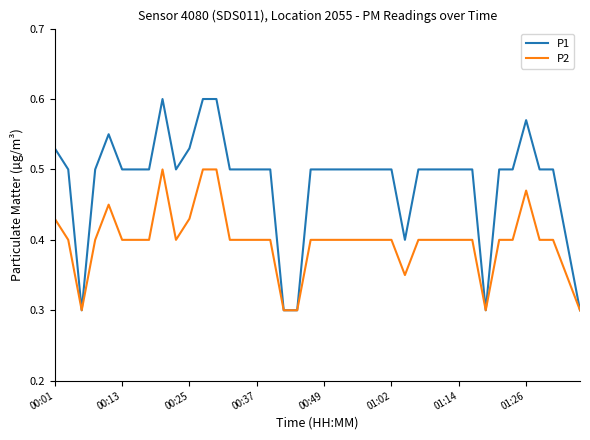

List the series in order of their overall mean, lowest first.

P2, P1